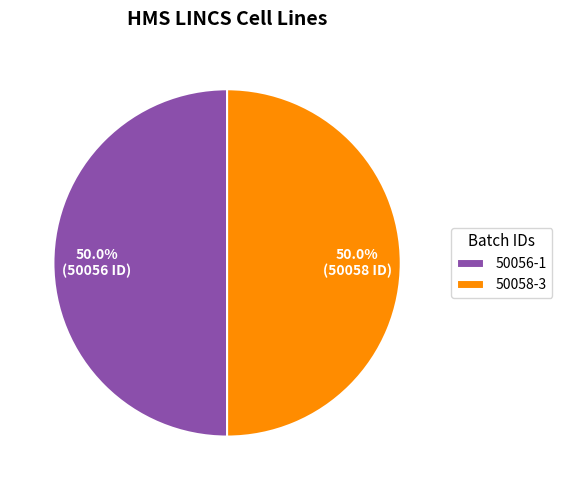

To the nearest percent, what is the average slice percentage?

50%